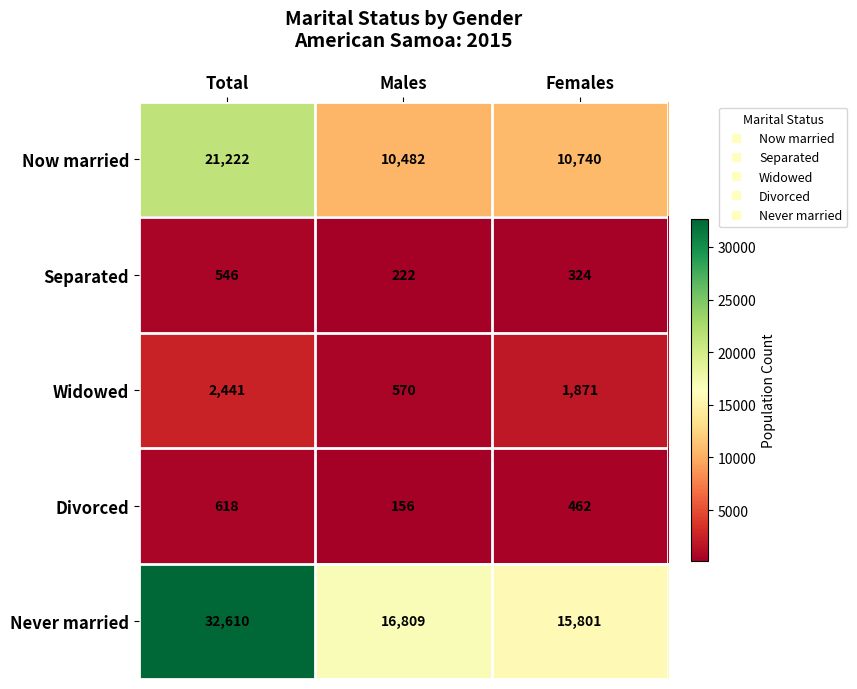

What is the sum of all Never married values?

65220